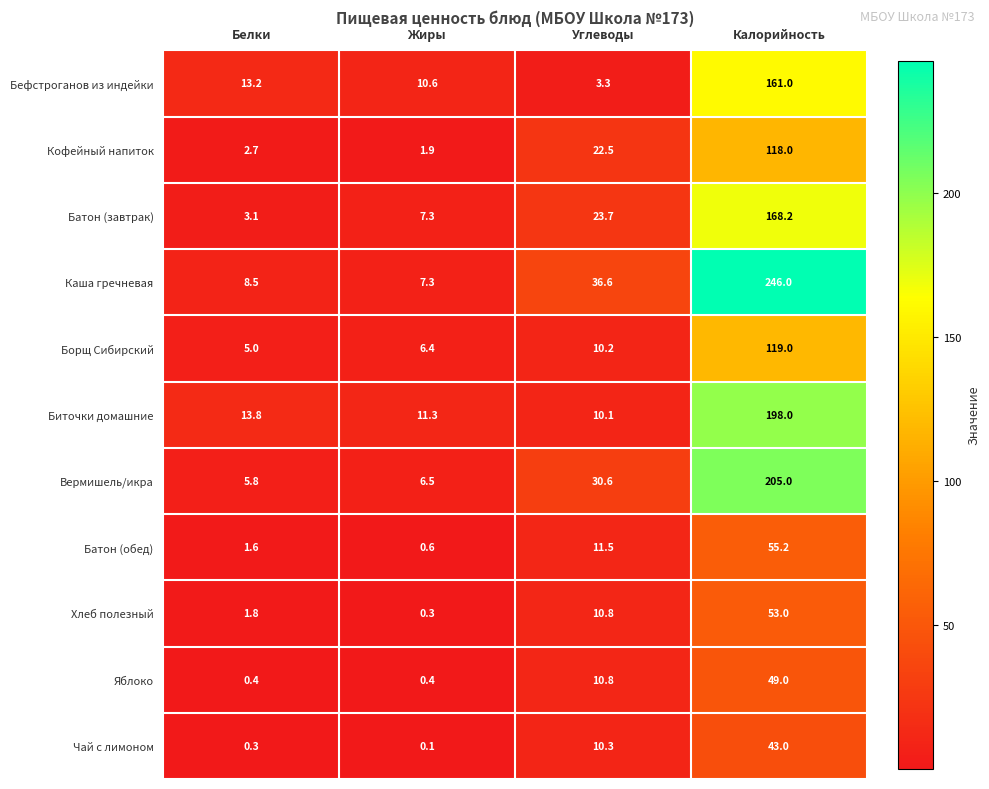

The Борщ Сибирский series shows 13.7 at Углеводы. True or false?

False